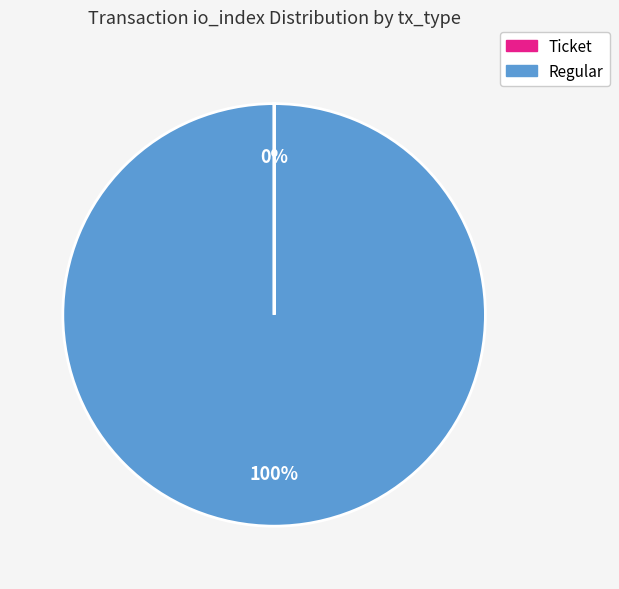

True or false: Regular accounts for 88% of the total.

False